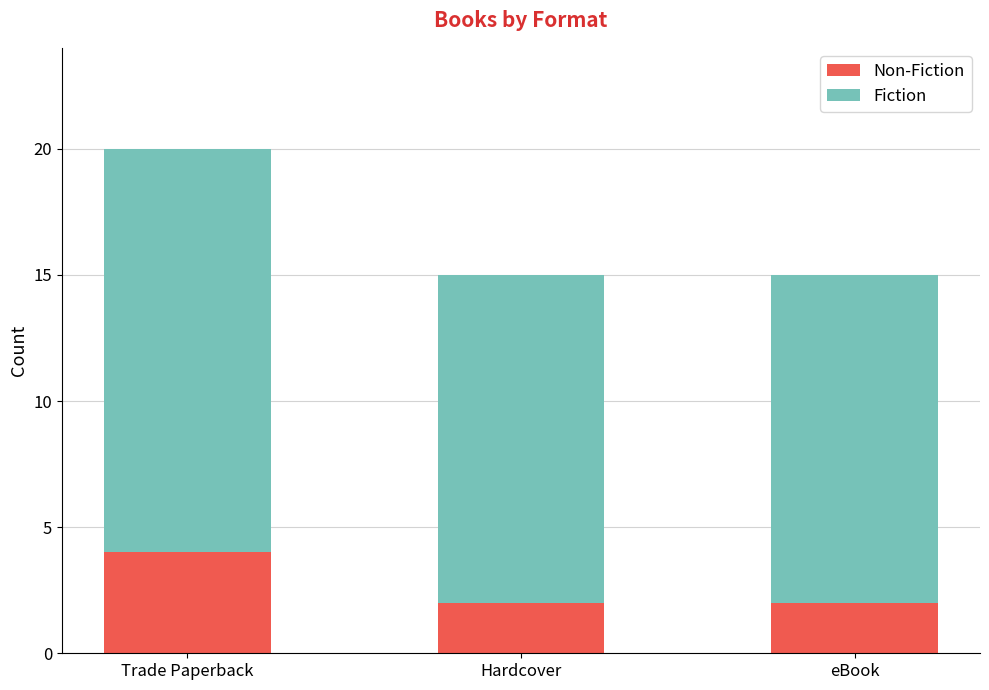

What is the total value across all series at eBook?

15